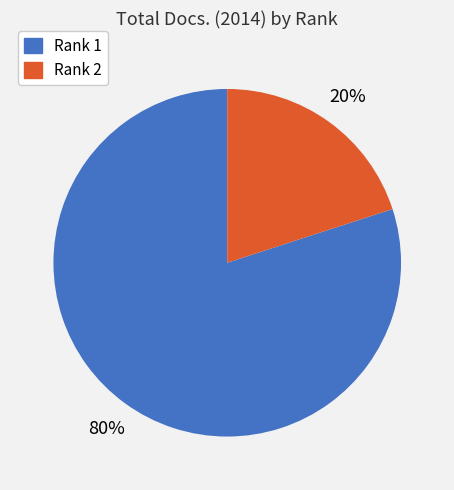

What is the largest slice in the pie chart?

Rank 1